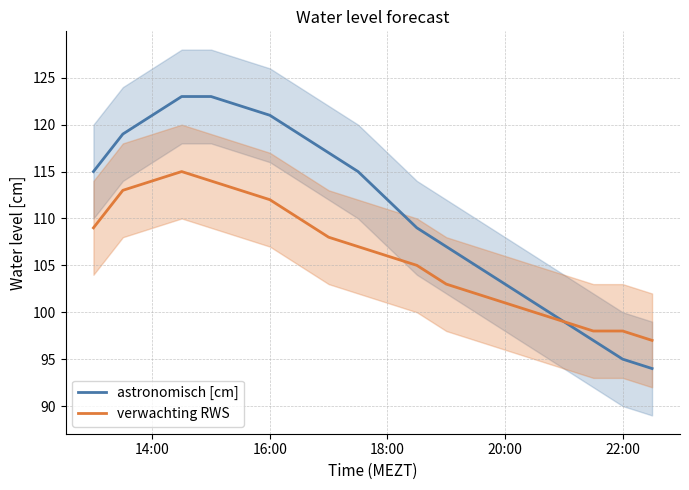

What is the value of the verwachting RWS point at the 6th from the left?

113